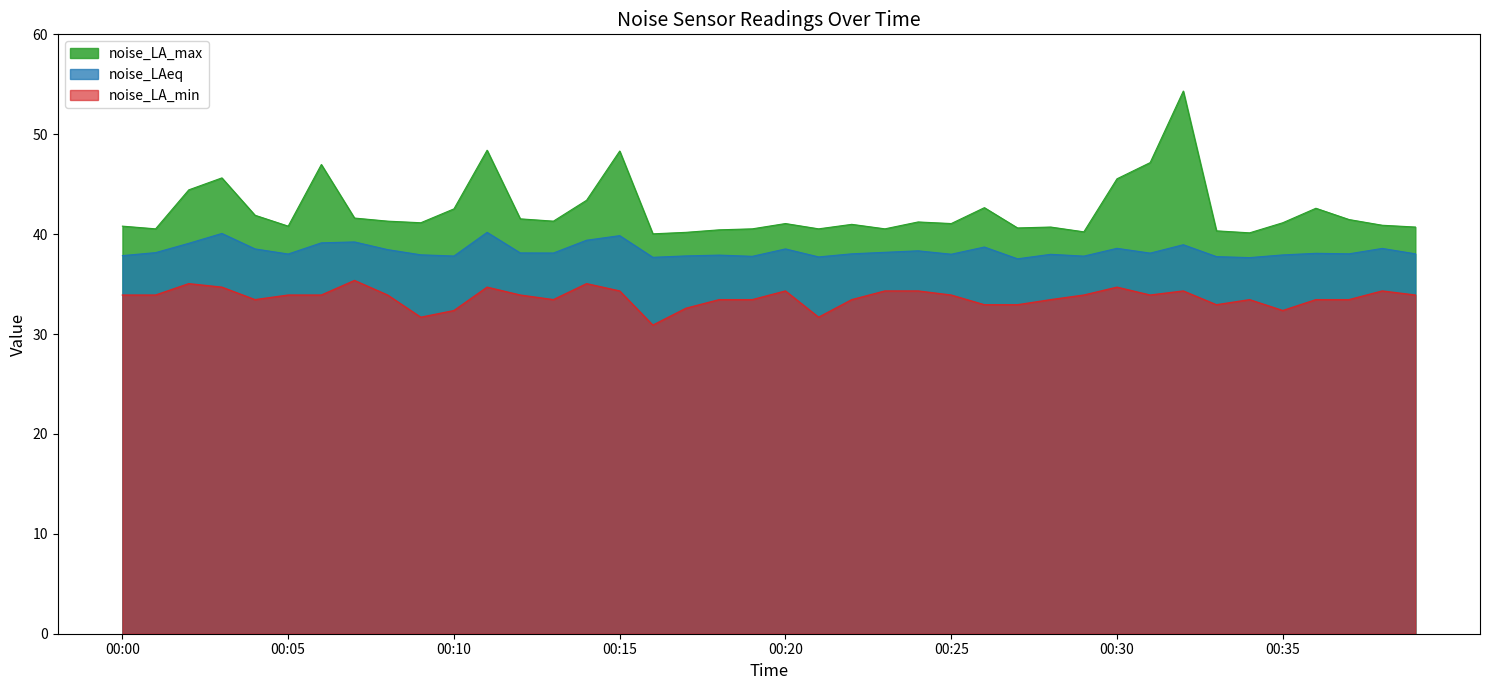

Reading right to left, transcribe all the data shown in this chart.

noise_LAeq: 38.0	38.6	38.0	38.1	37.9	37.6	37.8	38.9	38.1	38.6	37.8	38.0	37.5	38.7	38.0	38.3	38.2	38.0	37.7	38.5	37.8	37.9	37.8	37.7	39.9	39.4	38.1	38.1	40.2	37.8	37.9	38.5	39.2	39.1	38.0	38.5	40.1	39.1	38.1	37.9
noise_LA_max: 40.7	40.9	41.5	42.6	41.1	40.1	40.3	54.3	47.2	45.5	40.2	40.7	40.6	42.6	41.1	41.2	40.5	41.0	40.5	41.1	40.5	40.4	40.2	40.0	48.3	43.4	41.3	41.5	48.4	42.5	41.1	41.3	41.6	47.0	40.8	41.9	45.6	44.4	40.5	40.8
noise_LA_min: 33.9	34.3	33.4	33.4	32.4	33.4	32.9	34.3	33.9	34.7	33.9	33.4	32.9	32.9	33.9	34.3	34.3	33.4	31.7	34.3	33.4	33.4	32.6	30.9	34.3	35.0	33.4	33.9	34.7	32.4	31.7	33.9	35.4	33.9	33.9	33.4	34.7	35.0	33.9	33.9